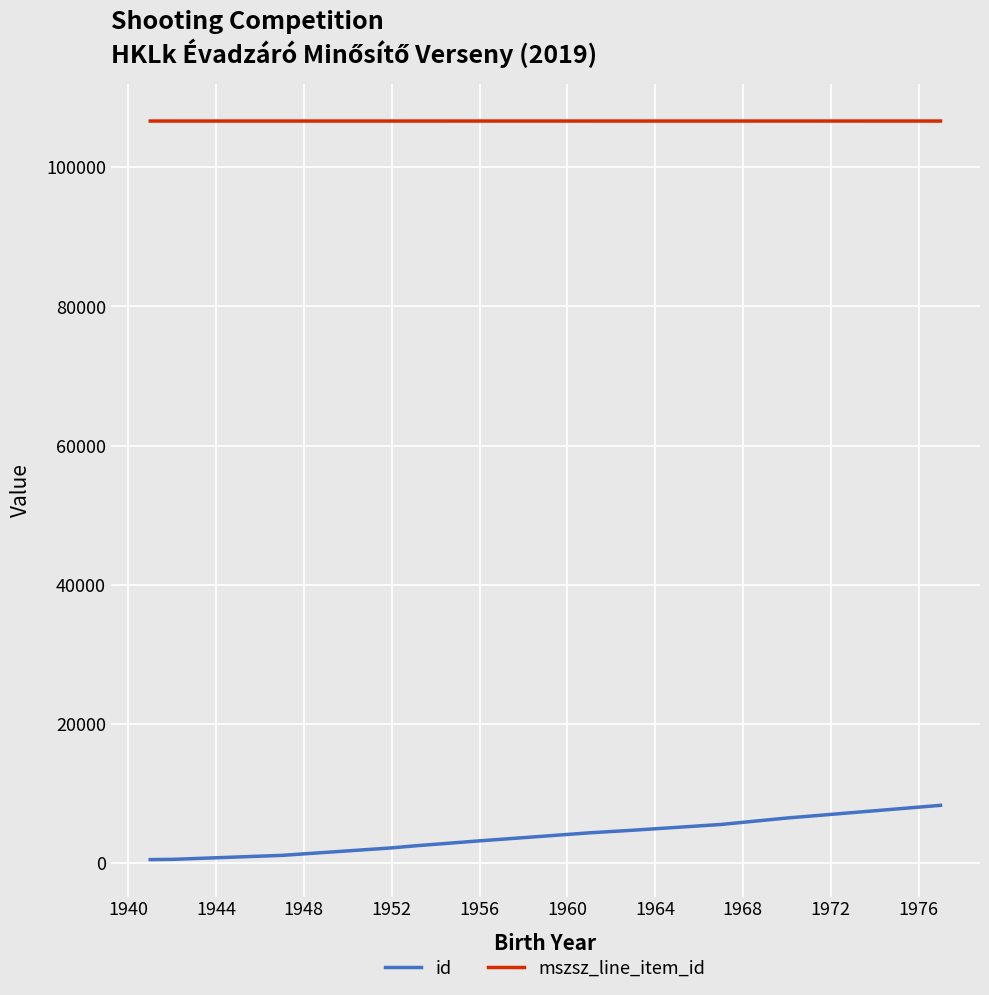

What is the difference between the maximum and minimum values in the id series?

7799.5